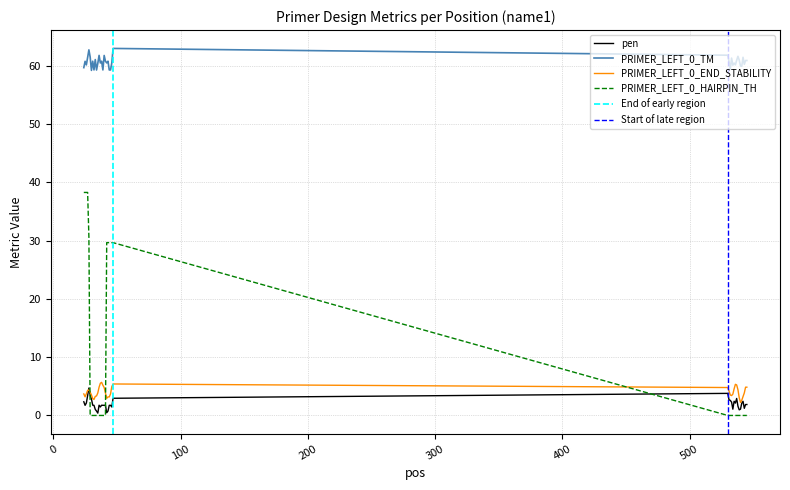

True or false: PRIMER_LEFT_0_TM and pen cross at least once.

False